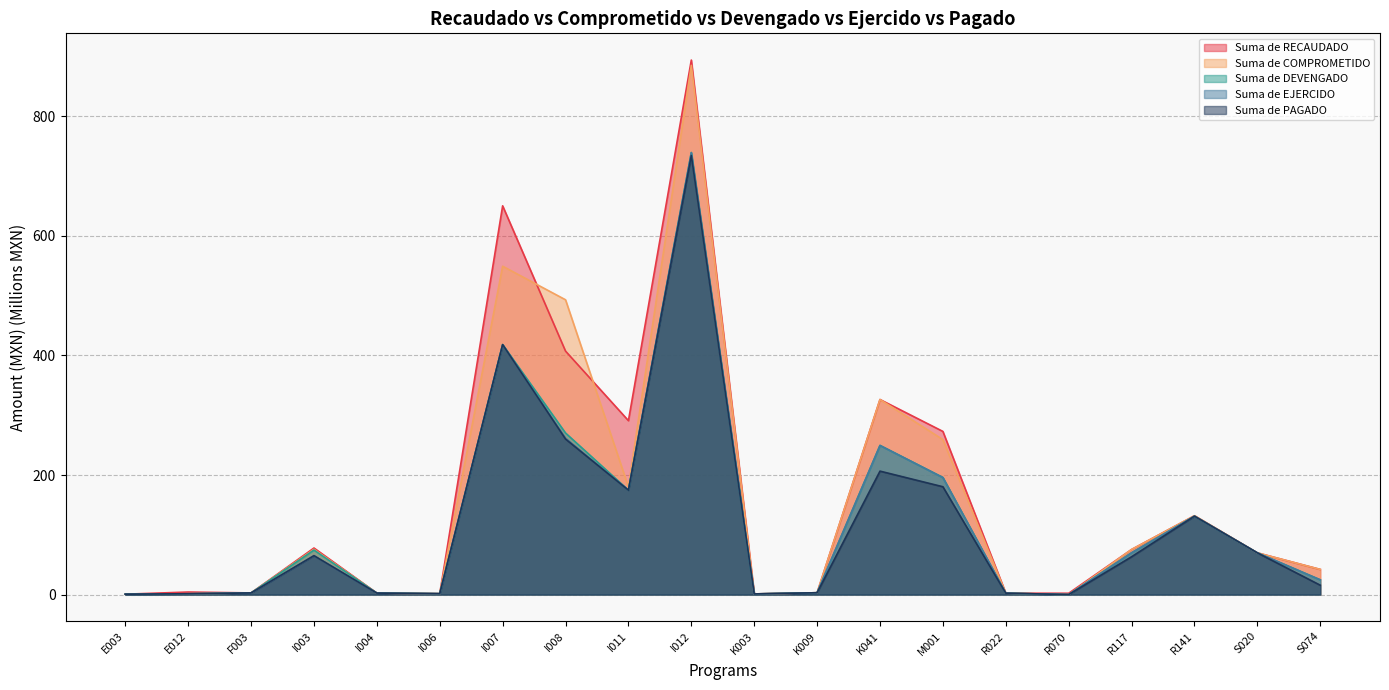

At which label is Suma de PAGADO closest to 367?

I007